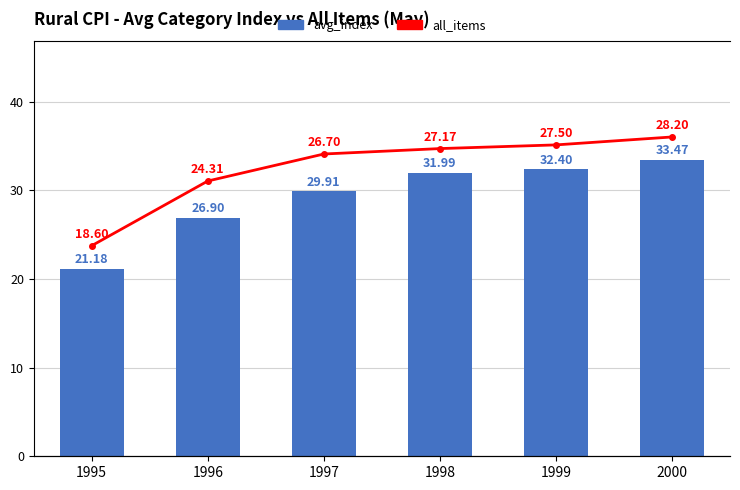

What is the maximum value for avg_index?

33.5